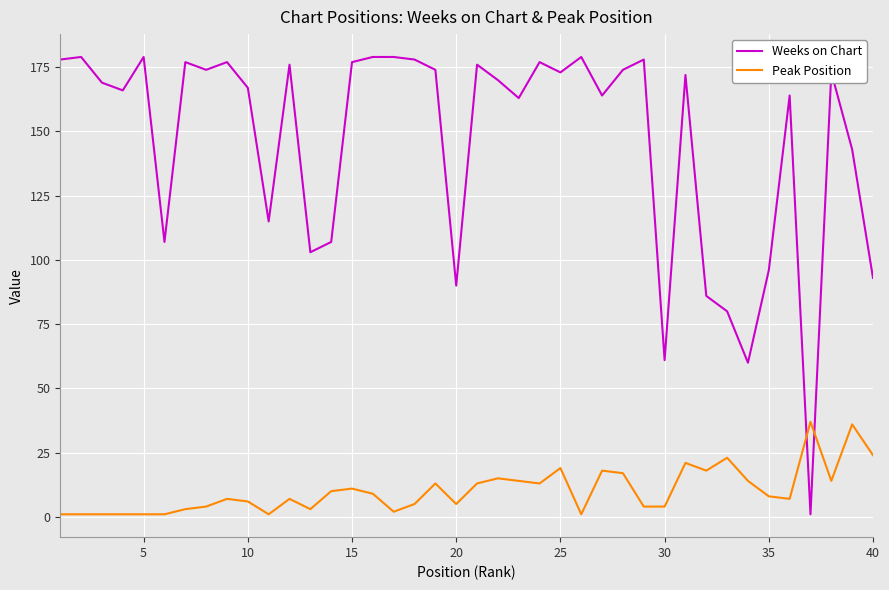

True or false: Weeks on Chart and Peak Position cross at least once.

True